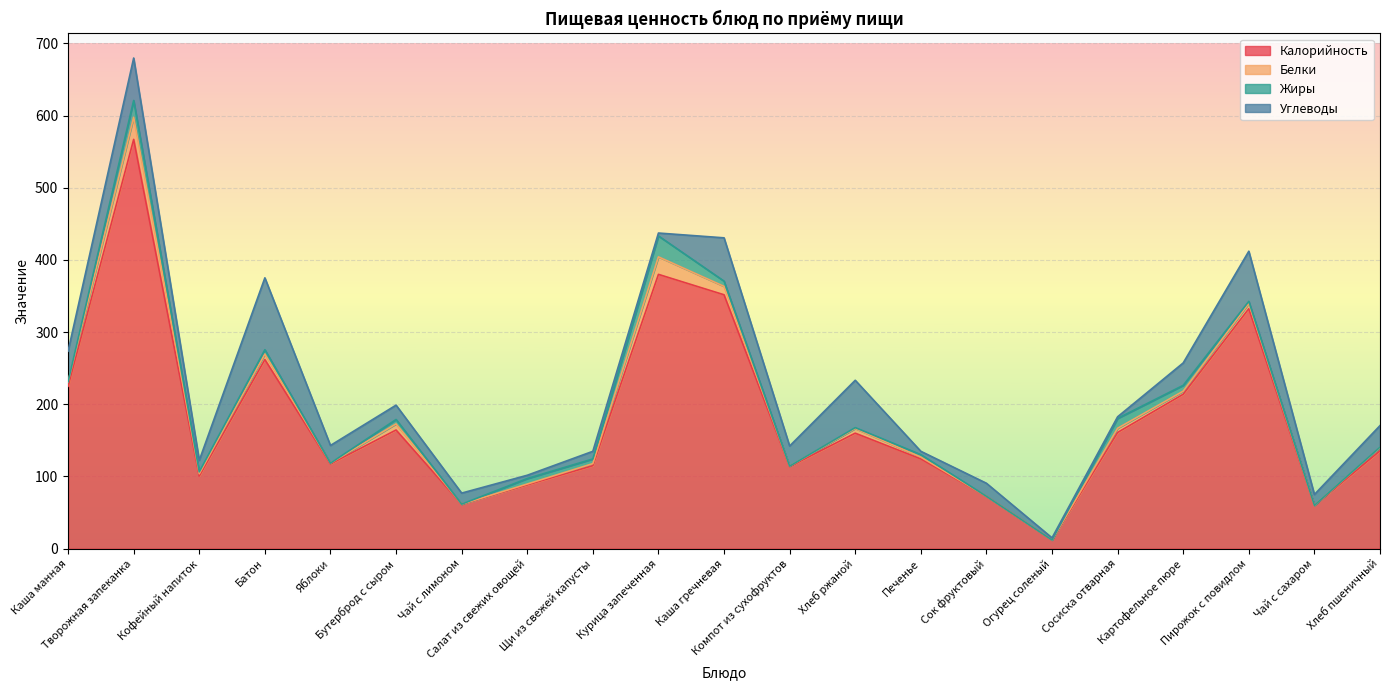

Is the value of Калорийность at Огурец соленый greater than the value of Жиры at Щи из свежей капусты?

Yes